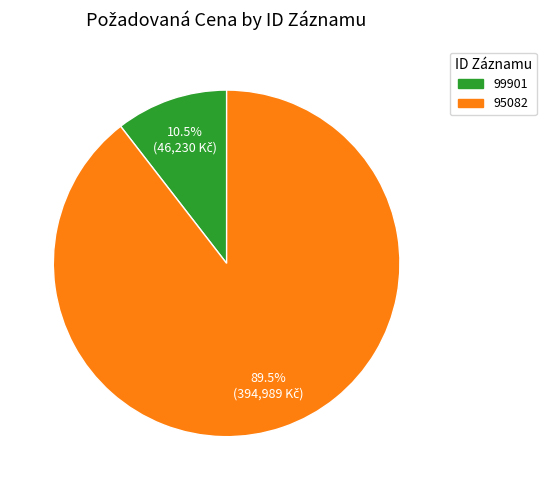

What percentage is NOT represented by 99901?

89.5%